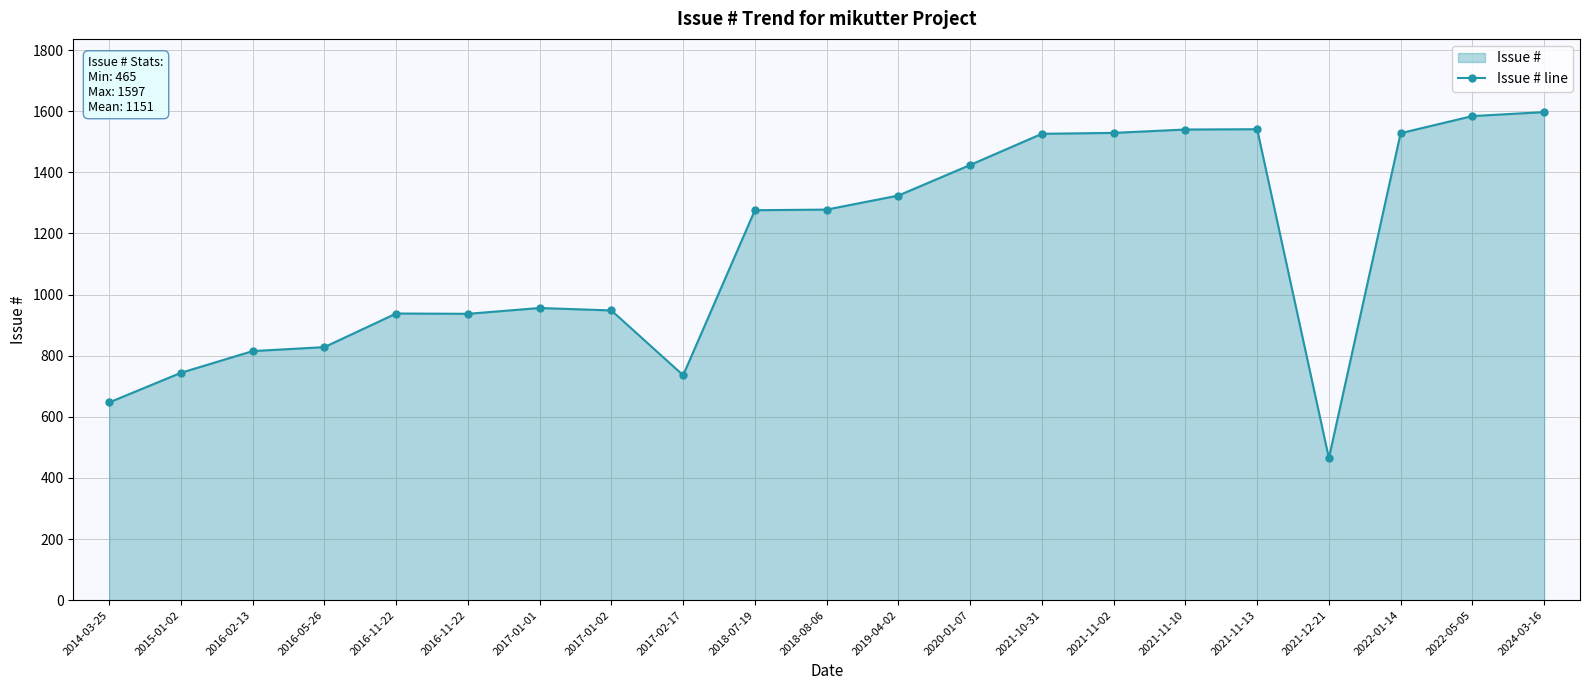

What is the ratio of the value at 2018-08-06 to the value at 2022-01-14?

0.8